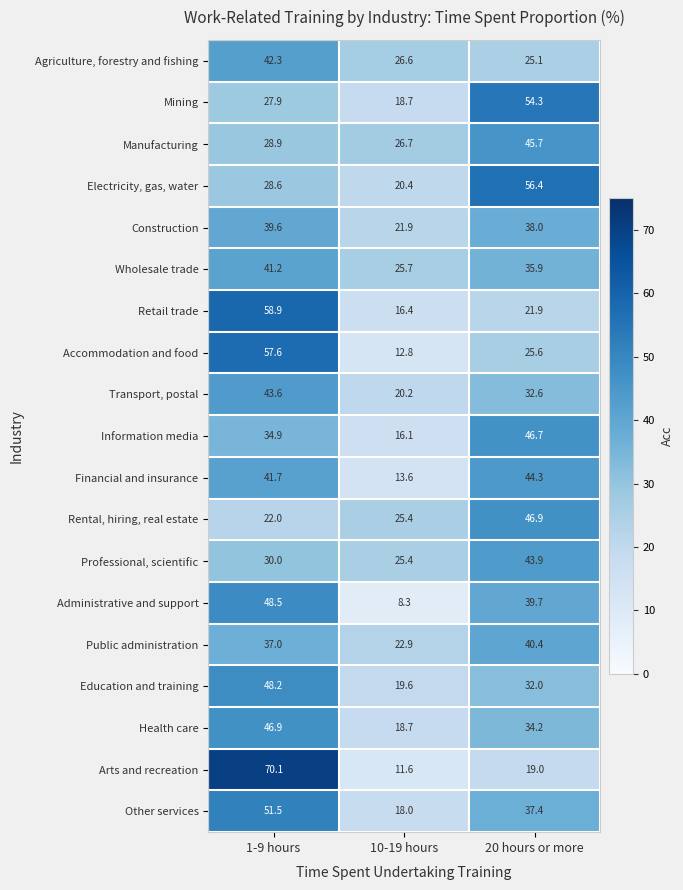

Which series has the widest spread of values?

Arts and recreation